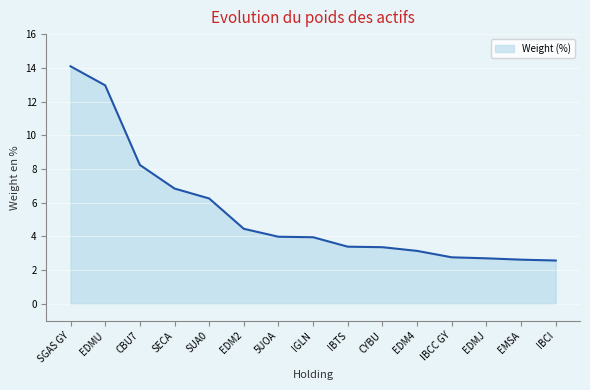

Is it true that the value at CBU7 is 14.7?

False